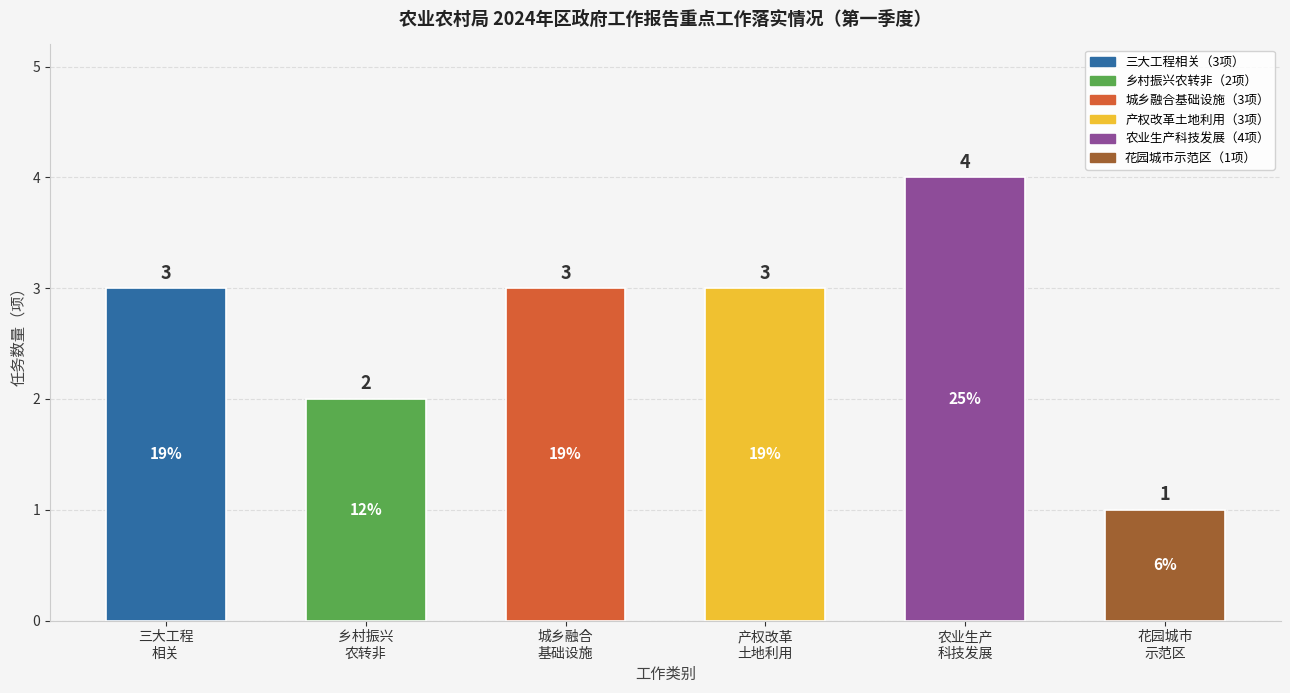

What is the difference between the values at 产权改革
土地利用 and 乡村振兴
农转非?

1